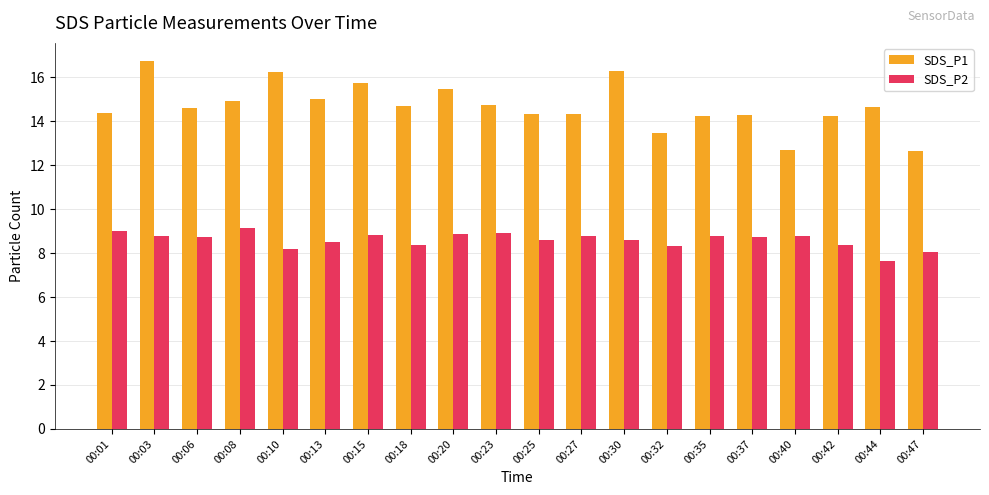

What is the highest value of the SDS_P1 series?

16.7